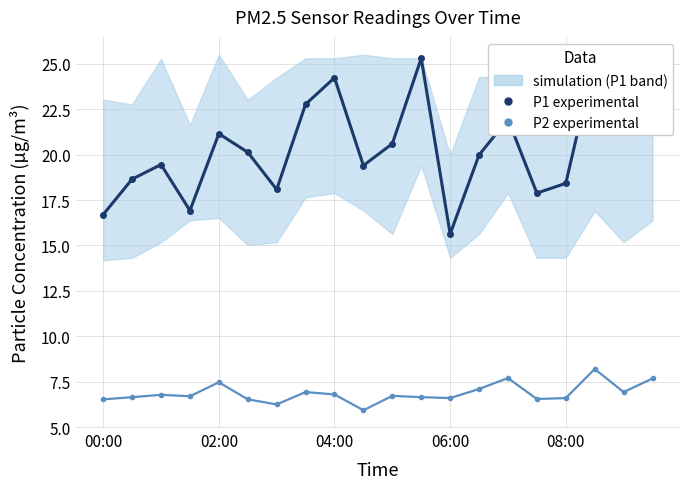

What is the difference between the maximum and second lowest values in the P1 (experimental) series?

8.6